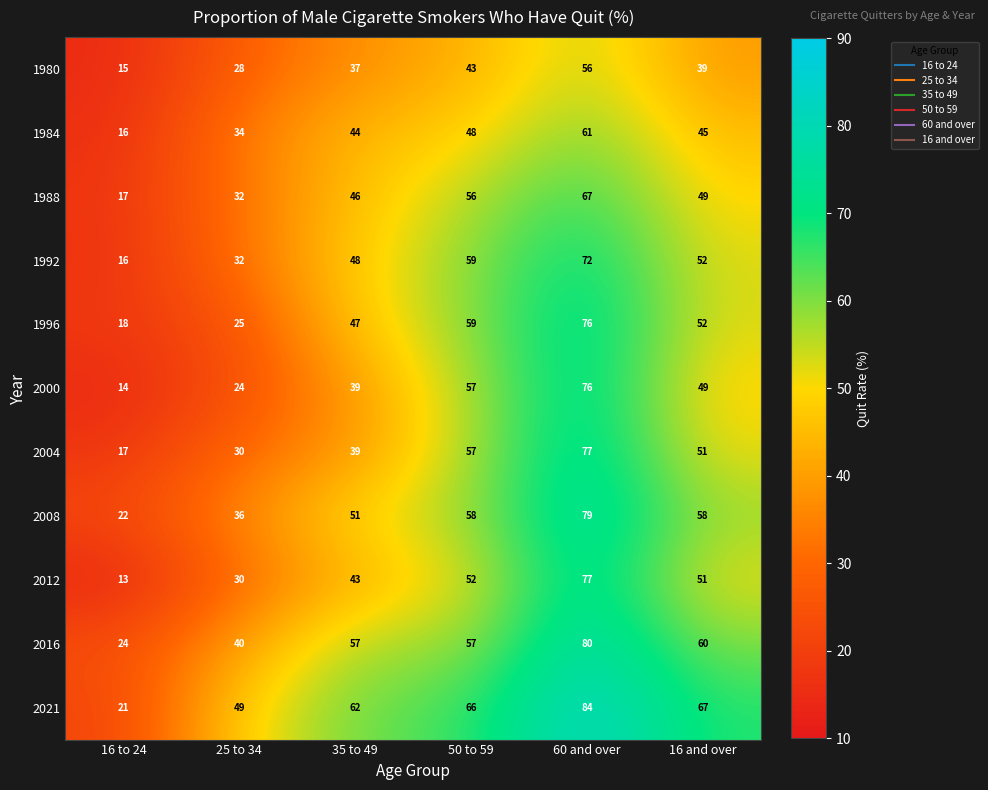

What is the sum of all 1980 values?

218